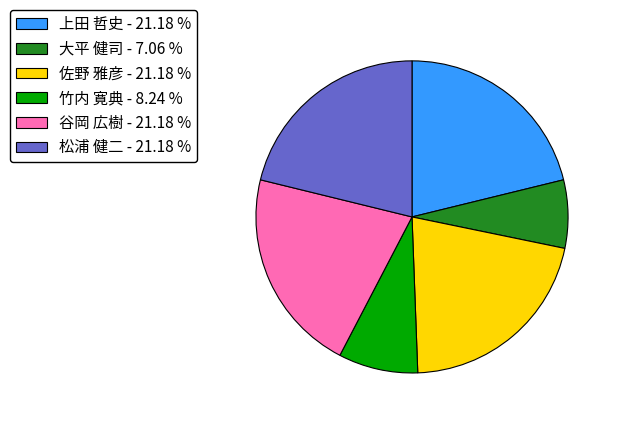

How many segments does this pie chart have?

6